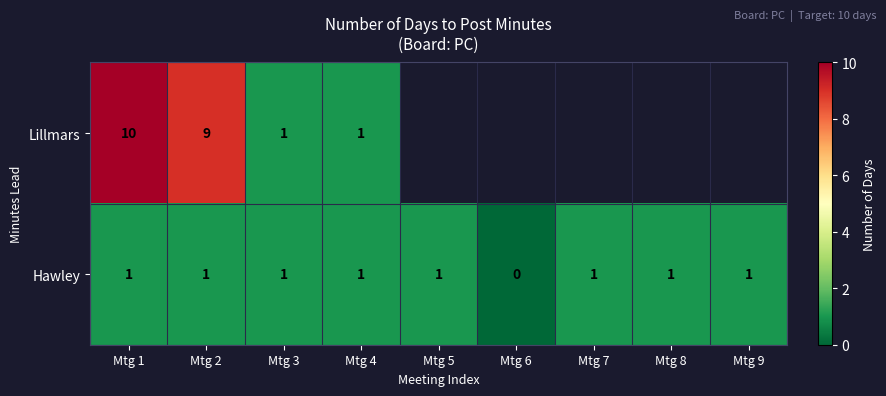

Rank the series at Mtg 2 from lowest to highest value.

Hawley, Lillmars